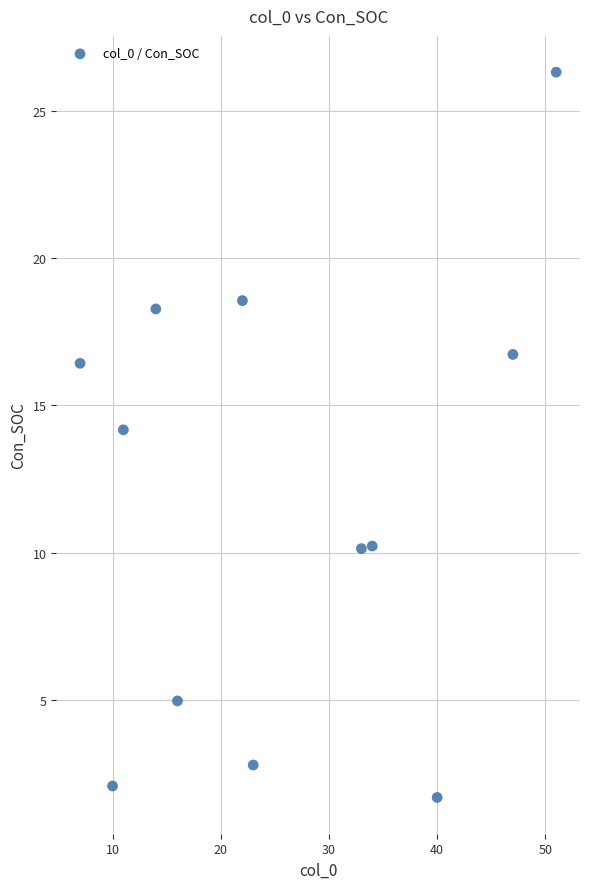

What is the range of X values (max minus min)?

44.0